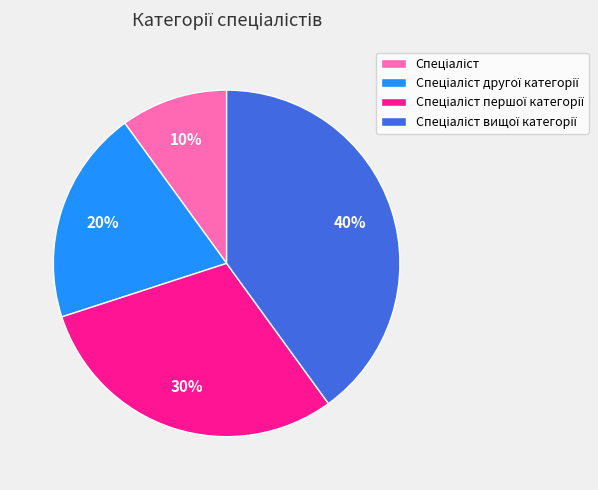

Does any single category account for the majority?

No